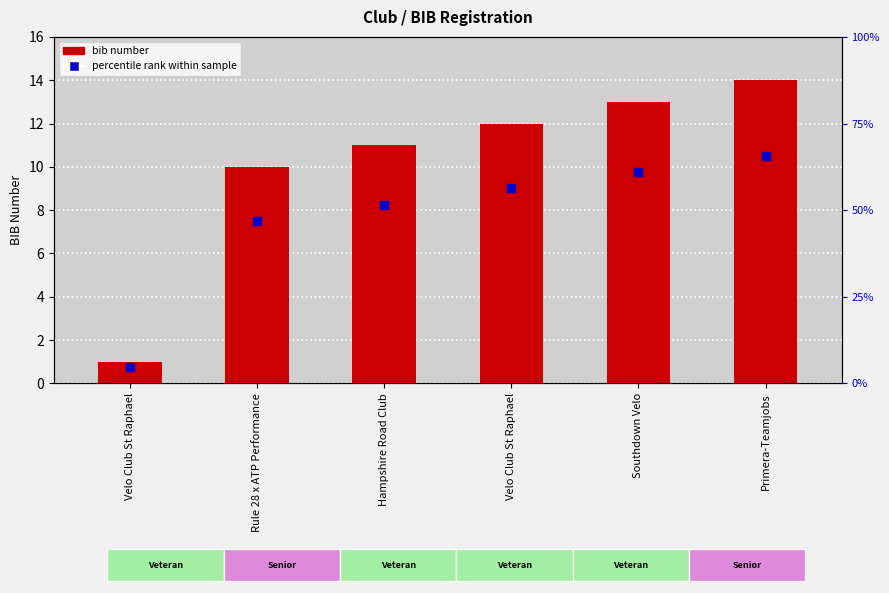

Rank the categories by value from lowest to highest.

Velo Club St Raphael, Rule 28 x ATP Performance, Hampshire Road Club, Velo Club St Raphael, Southdown Velo, Primera-Teamjobs